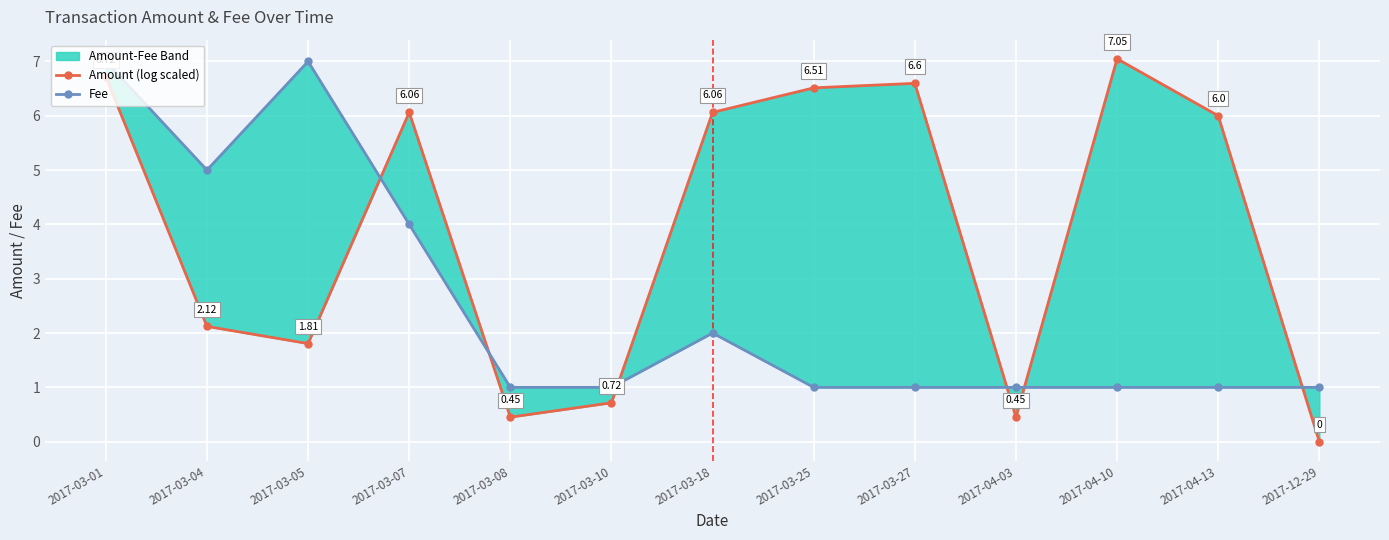

Reading right to left, extract all data points from this chart.

Amount (log scaled): 2017-12-29=0.0	2017-04-13=6.0	2017-04-10=7.0	2017-04-03=0.5	2017-03-27=6.6	2017-03-25=6.5	2017-03-18=6.1	2017-03-10=0.7	2017-03-08=0.5	2017-03-07=6.1	2017-03-05=1.8	2017-03-04=2.1	2017-03-01=6.7
Fee: 2017-12-29=1.0	2017-04-13=1.0	2017-04-10=1.0	2017-04-03=1.0	2017-03-27=1.0	2017-03-25=1.0	2017-03-18=2.0	2017-03-10=1.0	2017-03-08=1.0	2017-03-07=4.0	2017-03-05=7.0	2017-03-04=5.0	2017-03-01=7.0